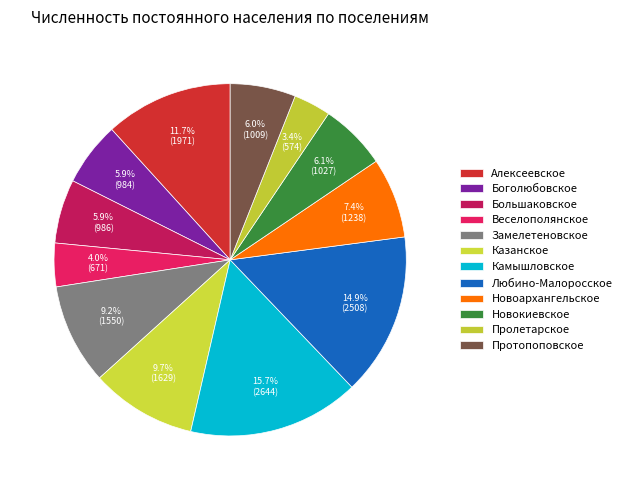

To the nearest percent, what is the difference between the largest and smallest slice percentages?

12%